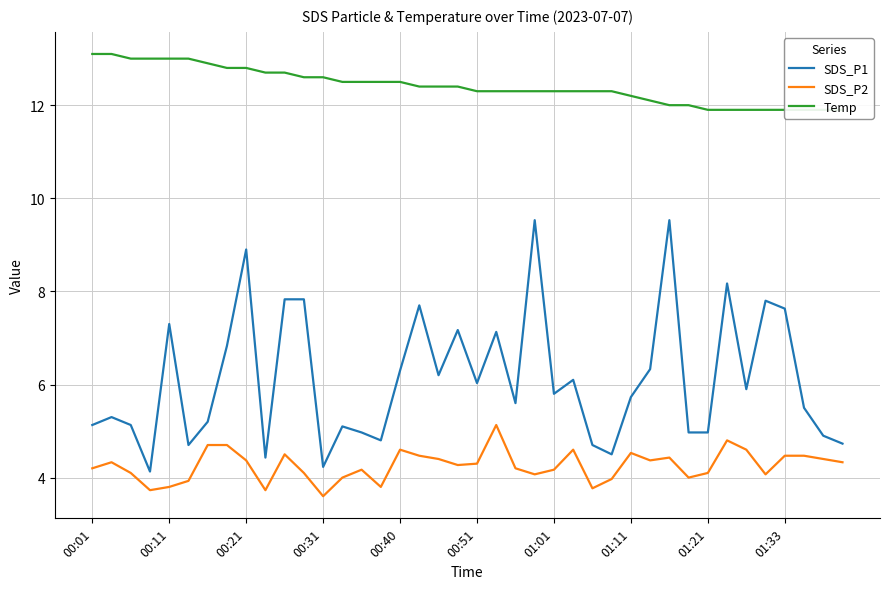

True or false: SDS_P2 has a value of 4.5 at 17.

True